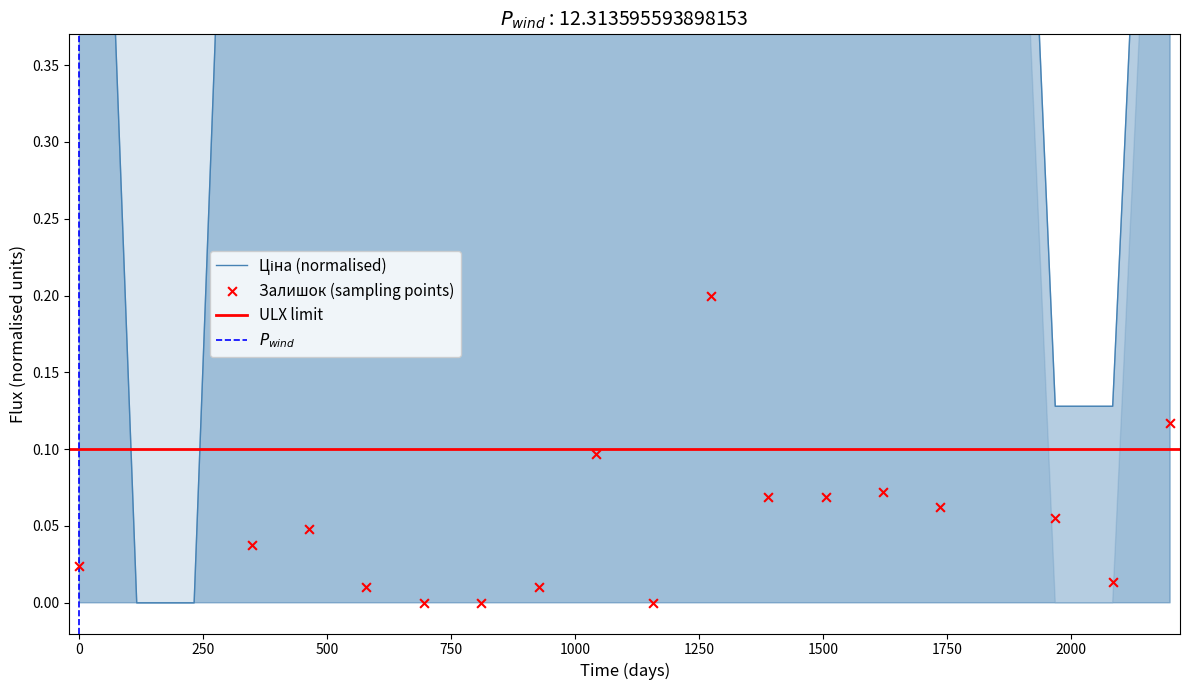

Which series has the largest total across all categories?

Ціна